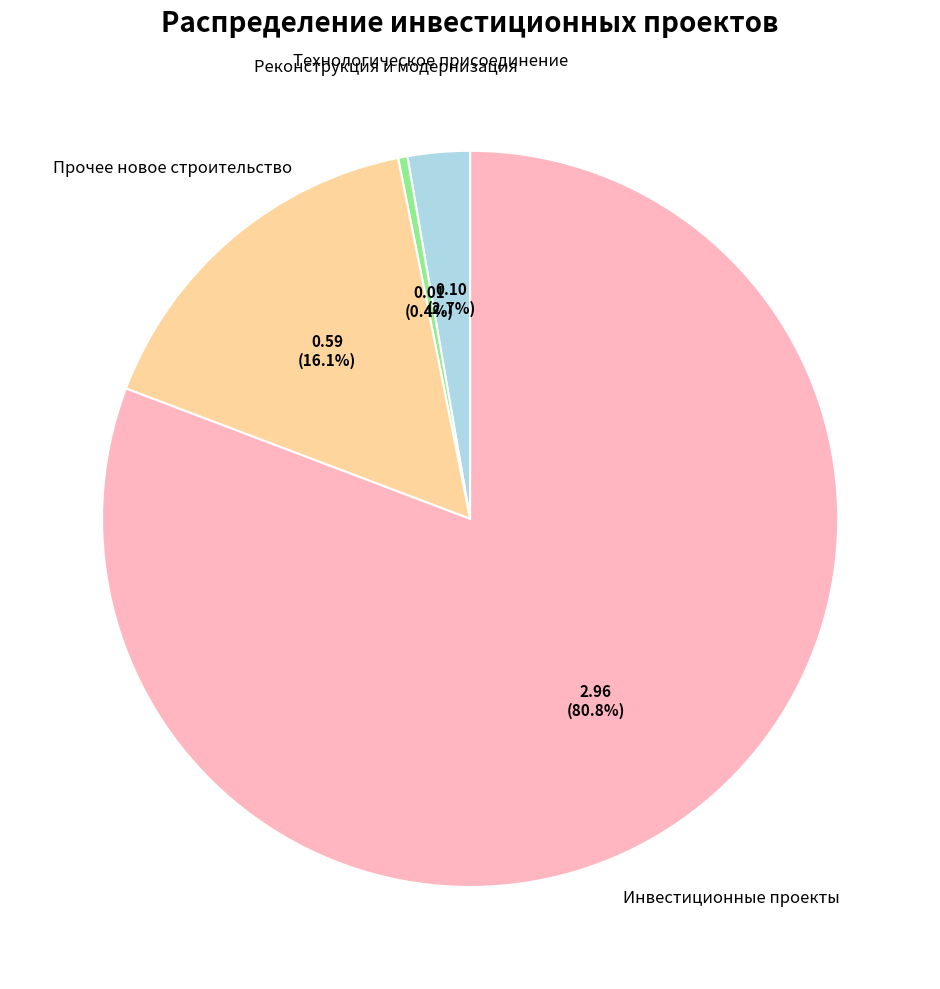

Is there a majority slice in this chart?

Yes